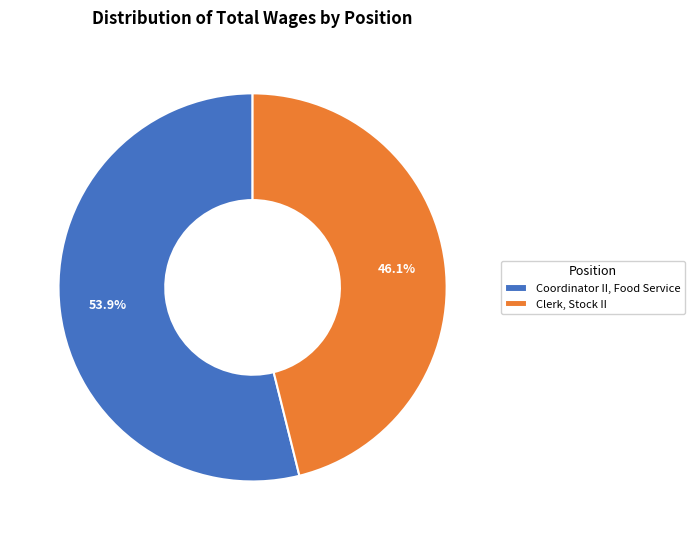

What is the ratio of the value at Clerk, Stock II to the value at Coordinator II, Food Service?

0.9